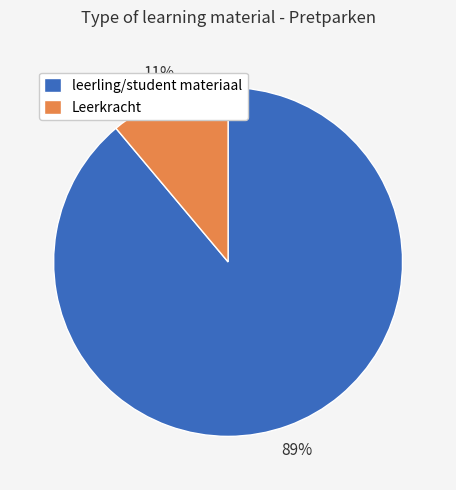

Is there any slice that represents more than half of the pie?

Yes